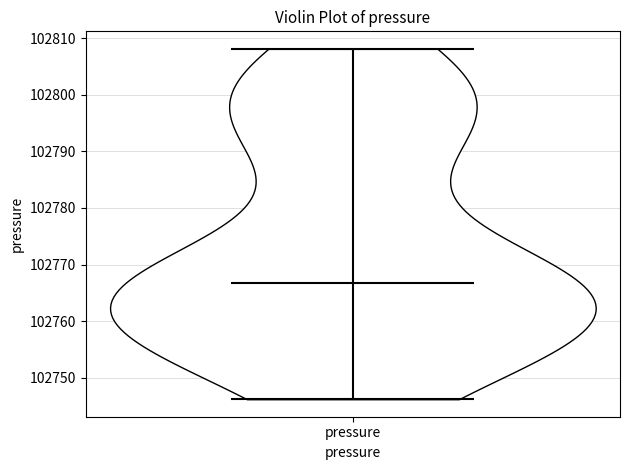

Where does the median line of the violin for pressure sit on the y-axis? The values are not printed on the chart, so give them approximately, as read against the axis.

102767